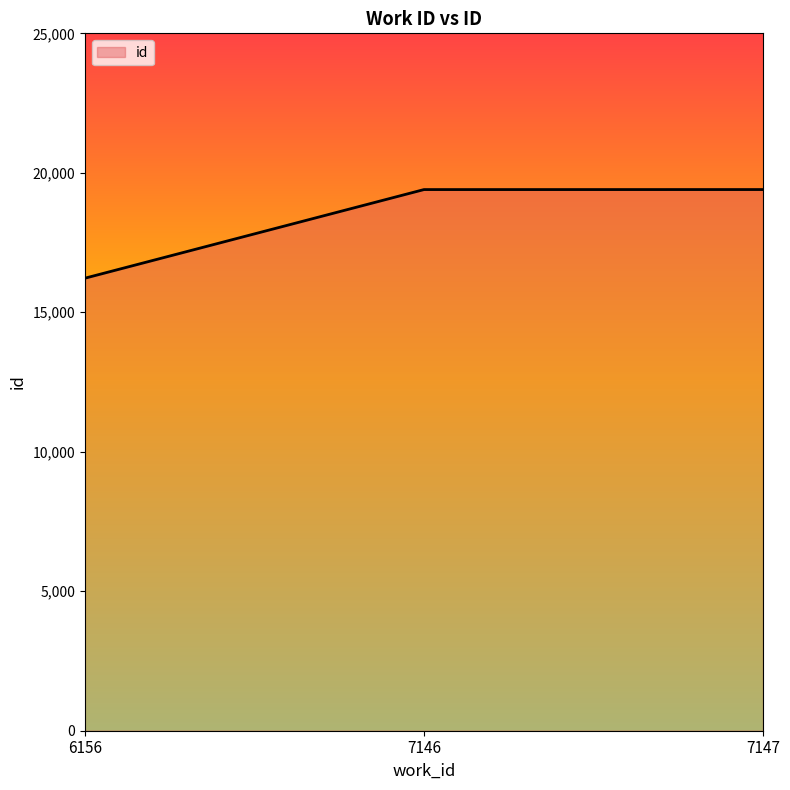

Which has a higher value, 7147 or 6156?

7147